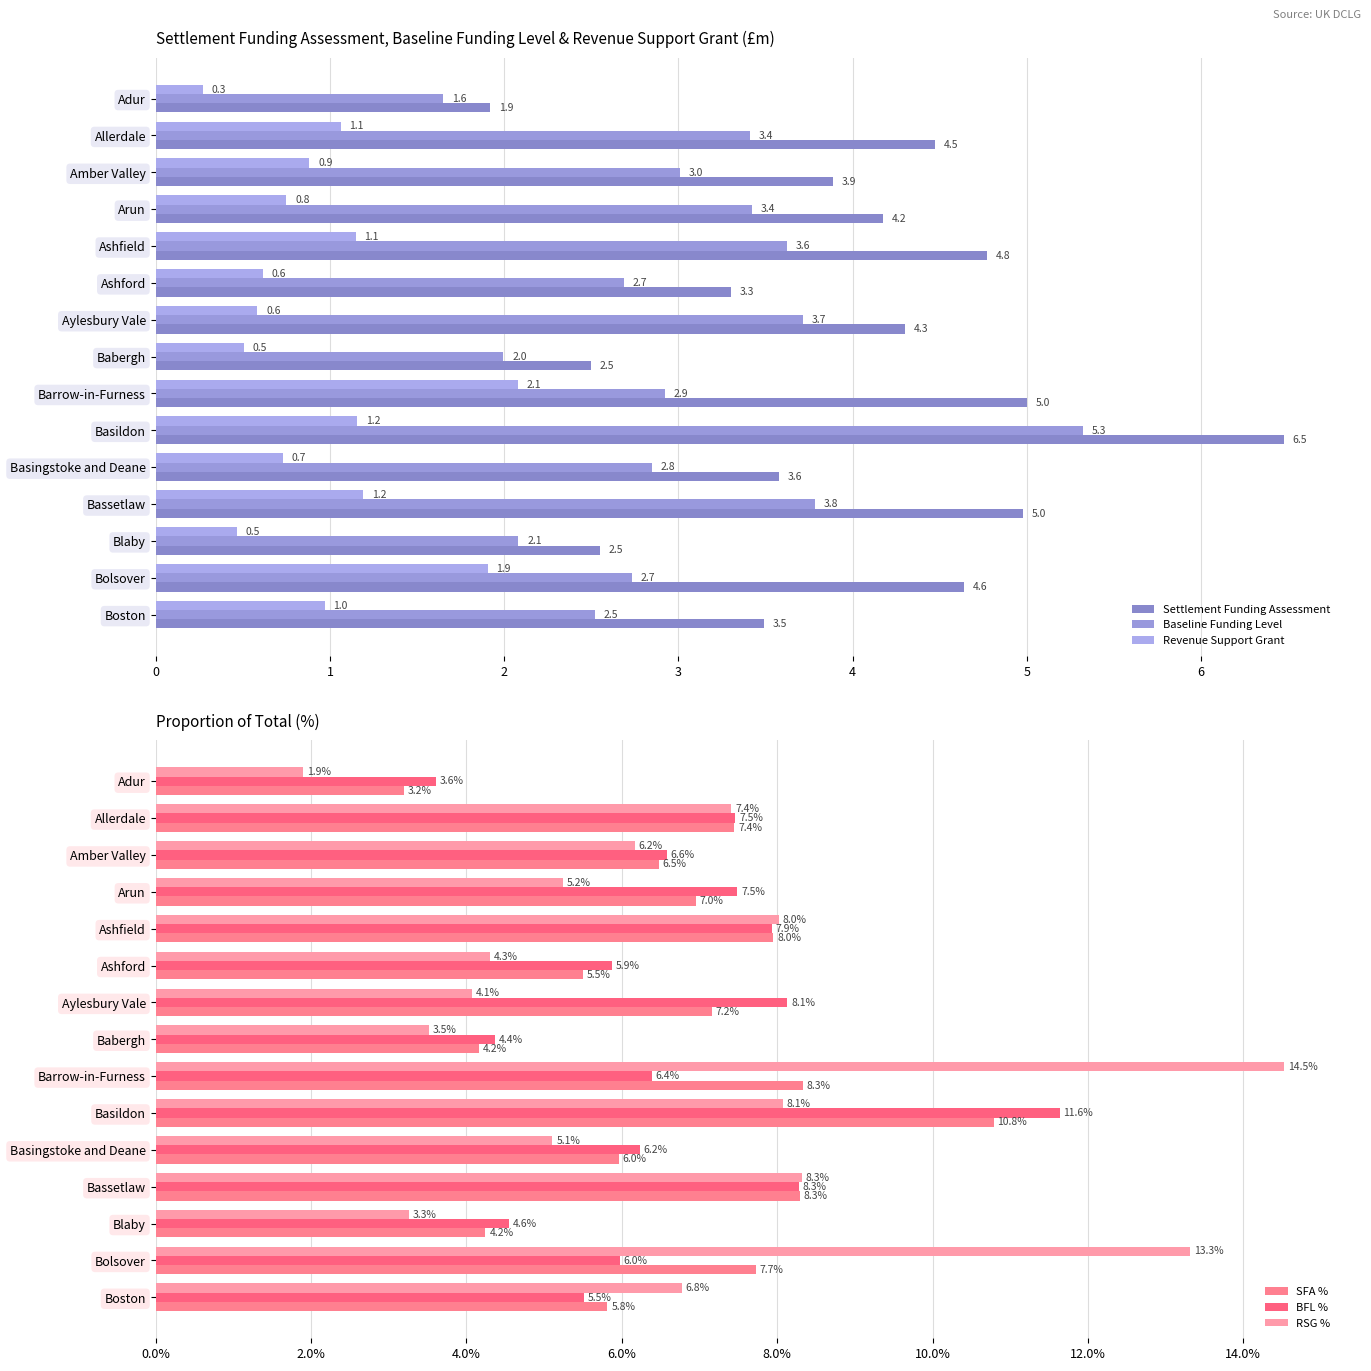

What is the value of the Settlement Funding Assessment bar at the 14th from the left?

4.6